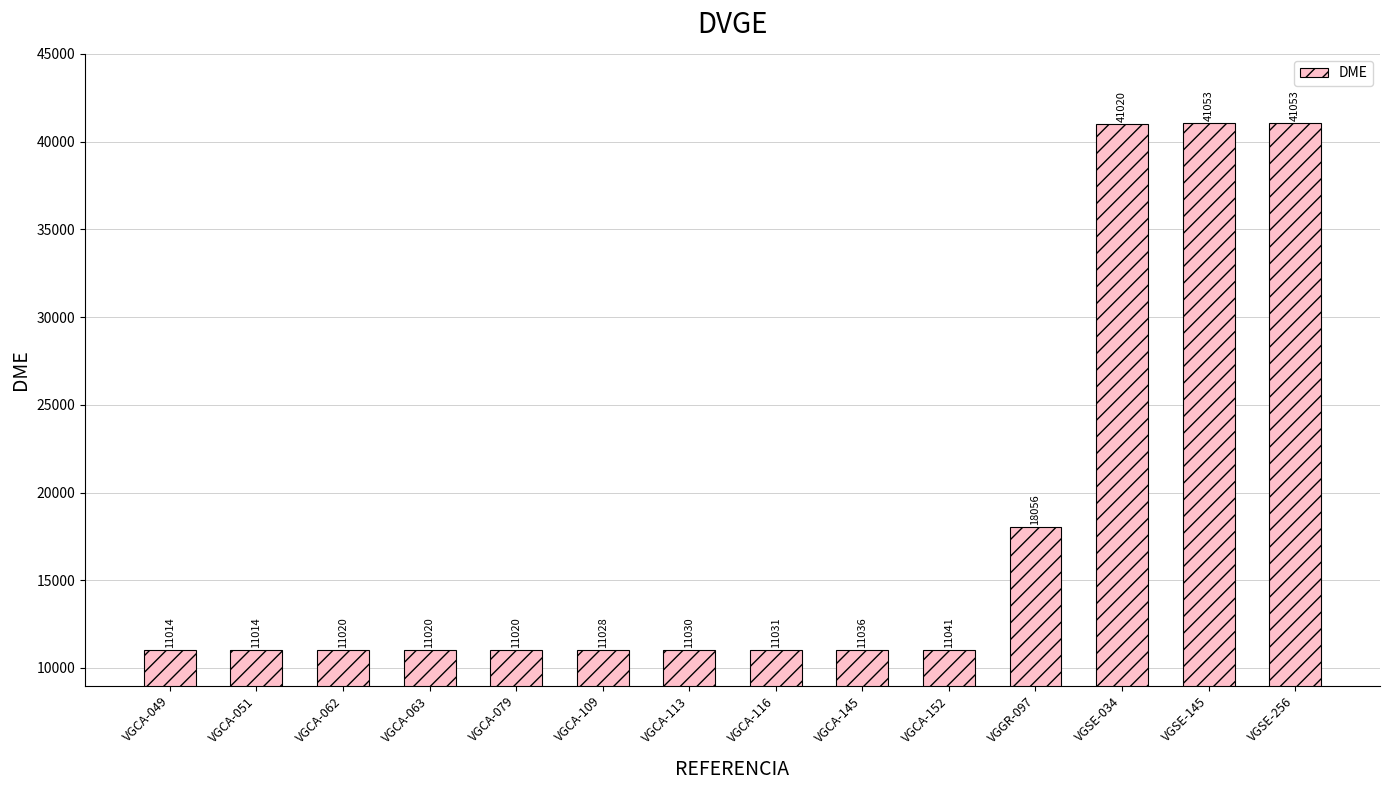

What is the value of the 8th bar from the left?

11031